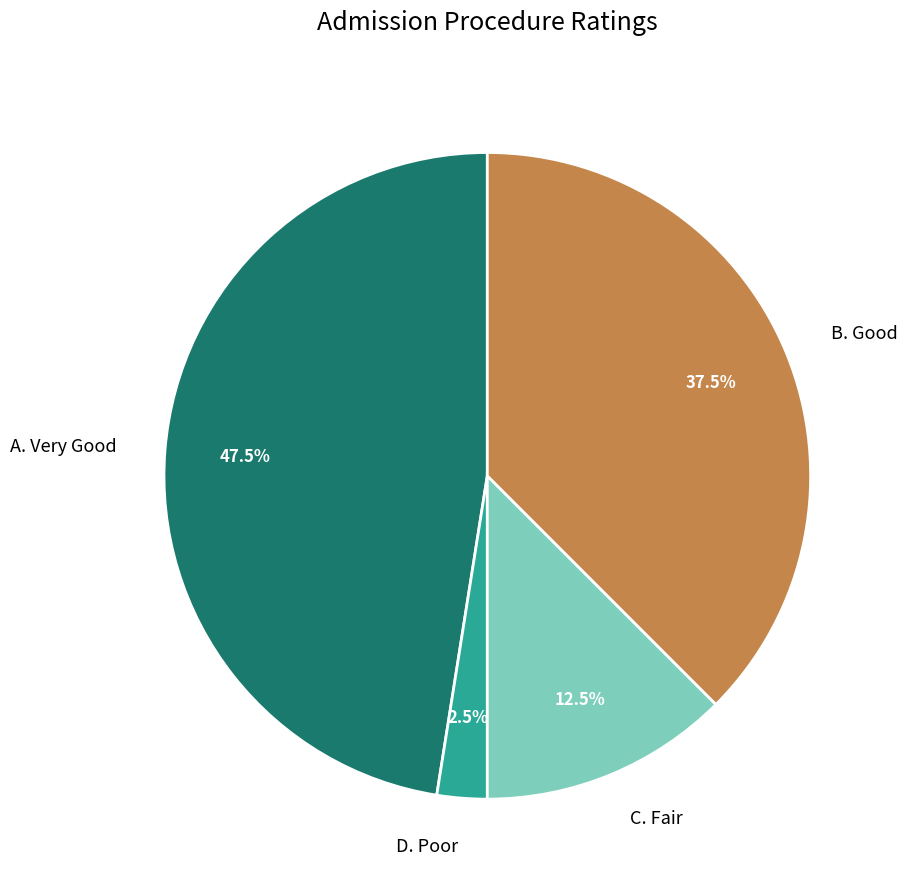

How many segments does this pie chart have?

4